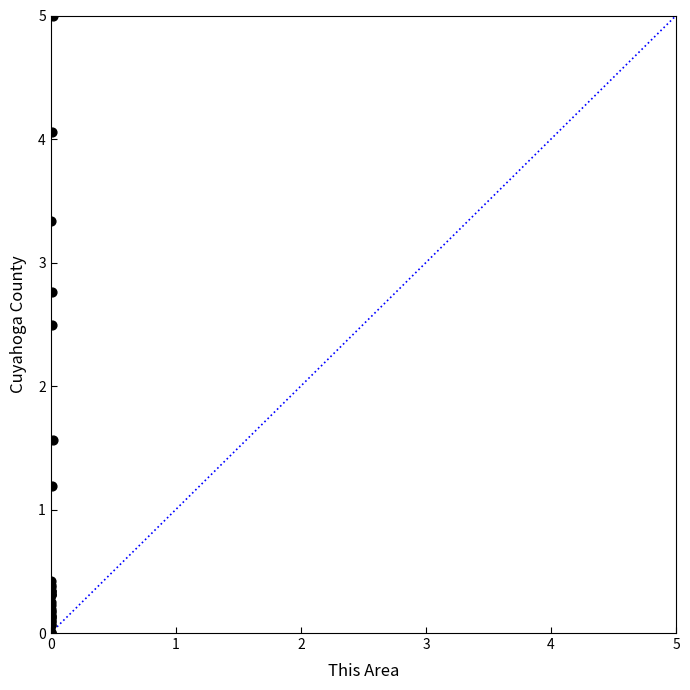

What Y value in the scatter plot is closest to 2?

1.6